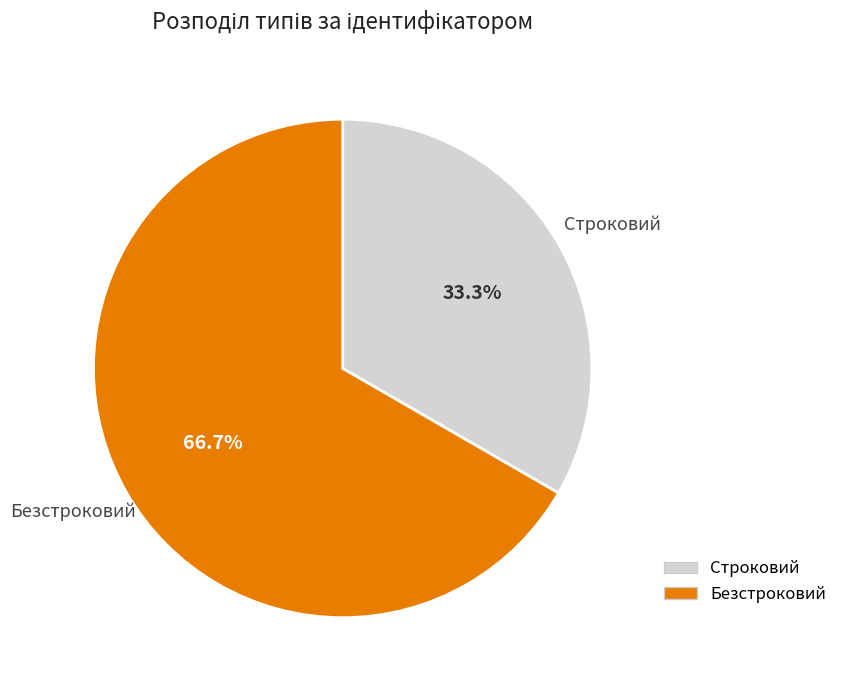

To the nearest percent, what percentage of the pie is Строковий?

33%